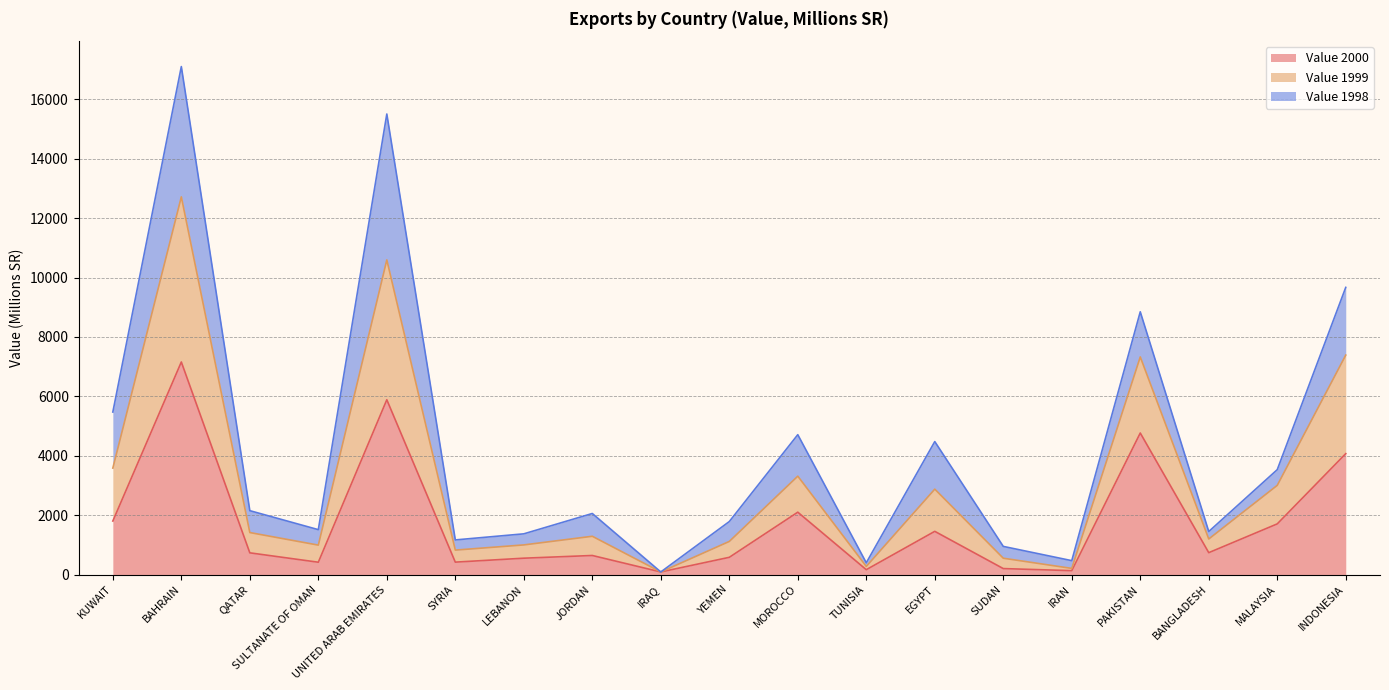

At which category does Value 2000 reach its first local peak?

BAHRAIN